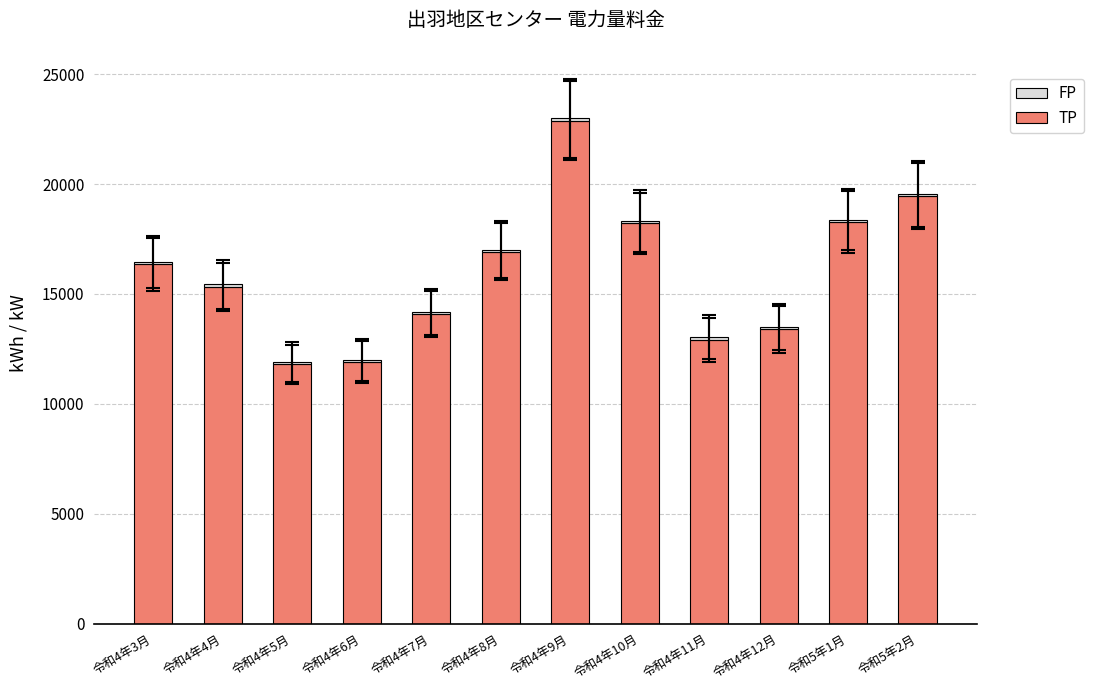

What is the sum of all TP values?

191469